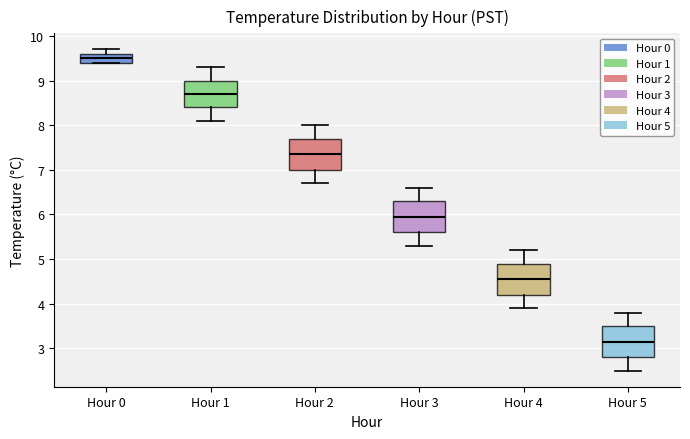

Reading left to right, read every box against the y-axis: the position of its median line, the range the box covers, and the ends of its whiskers. The values are not printed on the chart, so give them approximately, as read against the axis.

Hour 0: median 9.5, box 9.4 to 9.6, whiskers 9.4 to 9.7
Hour 1: median 8.7, box 8.4 to 9.0, whiskers 8.1 to 9.3
Hour 2: median 7.4, box 7.0 to 7.7, whiskers 6.7 to 8.0
Hour 3: median 6.0, box 5.6 to 6.3, whiskers 5.3 to 6.6
Hour 4: median 4.6, box 4.2 to 4.9, whiskers 3.9 to 5.2
Hour 5: median 3.2, box 2.8 to 3.5, whiskers 2.5 to 3.8